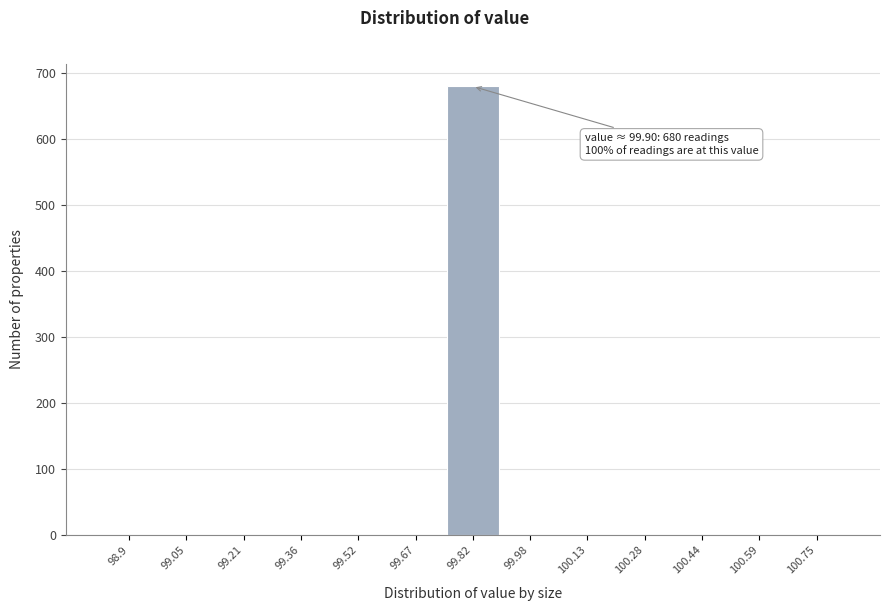

Reading right to left, transcribe all the data shown in this chart.

100.75=0	100.59=0	100.44=0	100.28=0	100.13=0	99.98=0	99.82=680	99.67=0	99.52=0	99.36=0	99.21=0	99.05=0	98.9=0